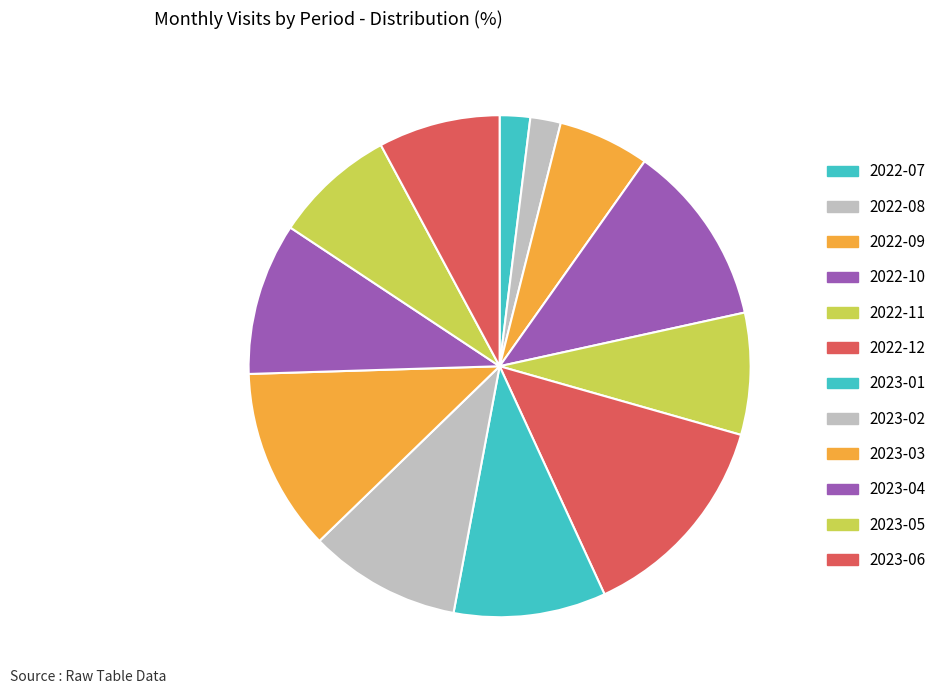

Which slice is the smallest?

2022-07